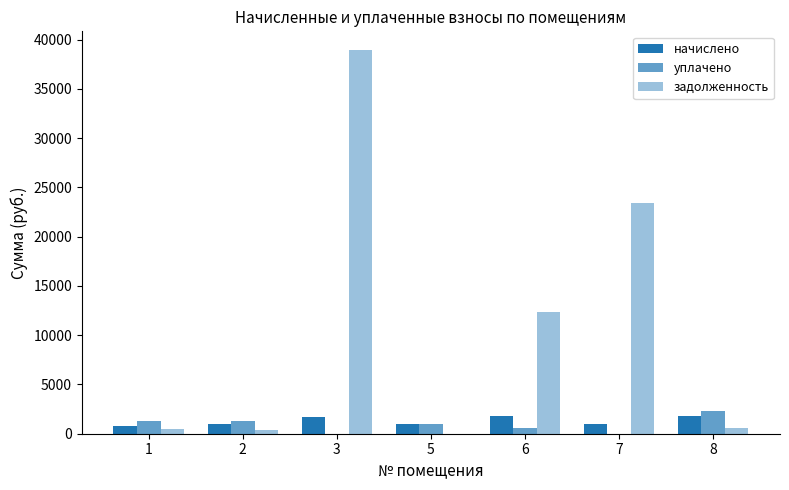

Are the bars grouped side by side (vs. stacked)?

Yes